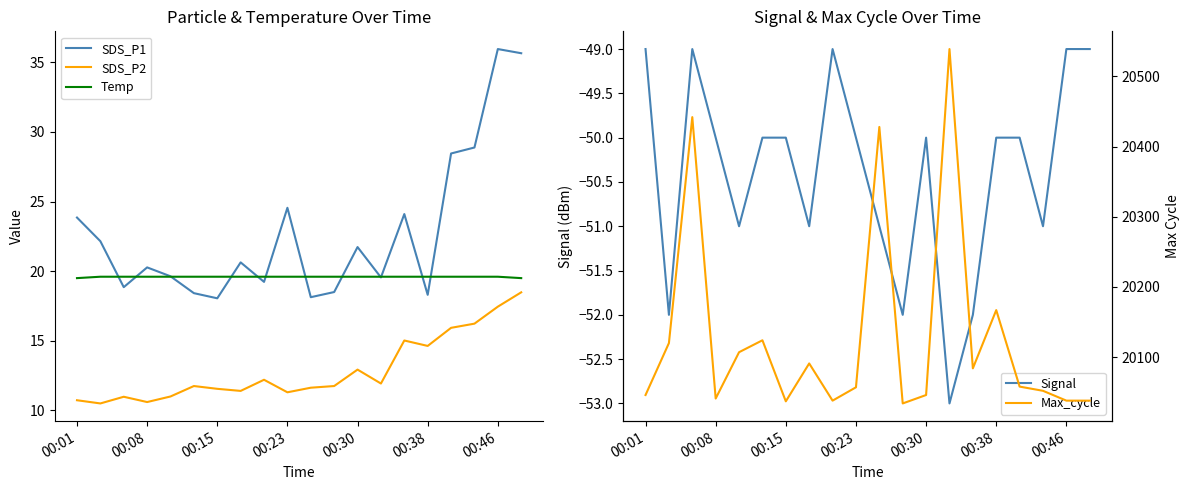

What is the highest value of the Signal series?

-49